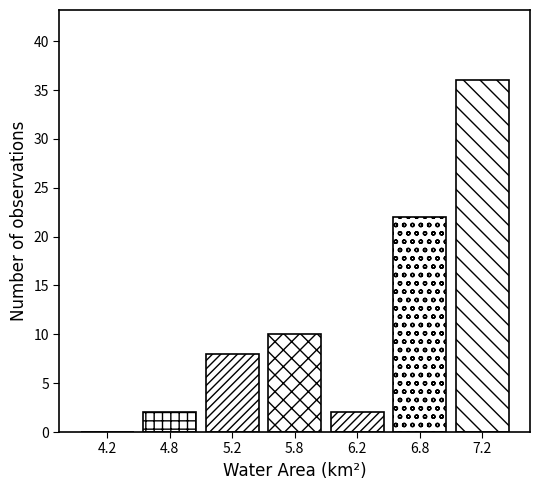

Reading left to right, transcribe all the data shown in this chart.

4.2=0	4.8=2	5.2=8	5.8=10	6.2=2	6.8=22	7.2=36